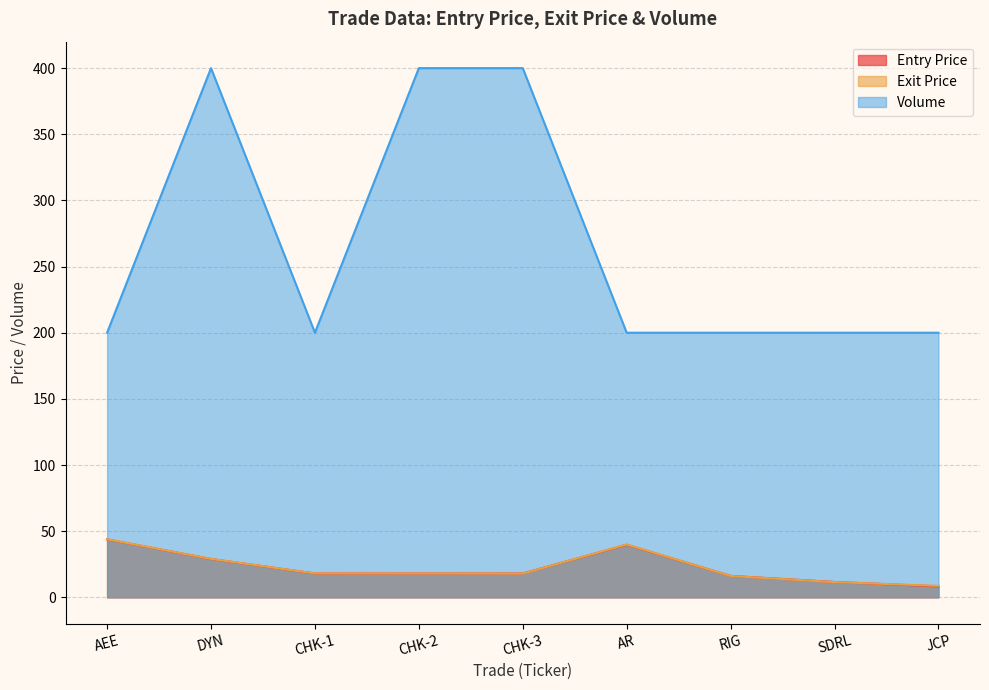

How many lines are shown in the chart?

3